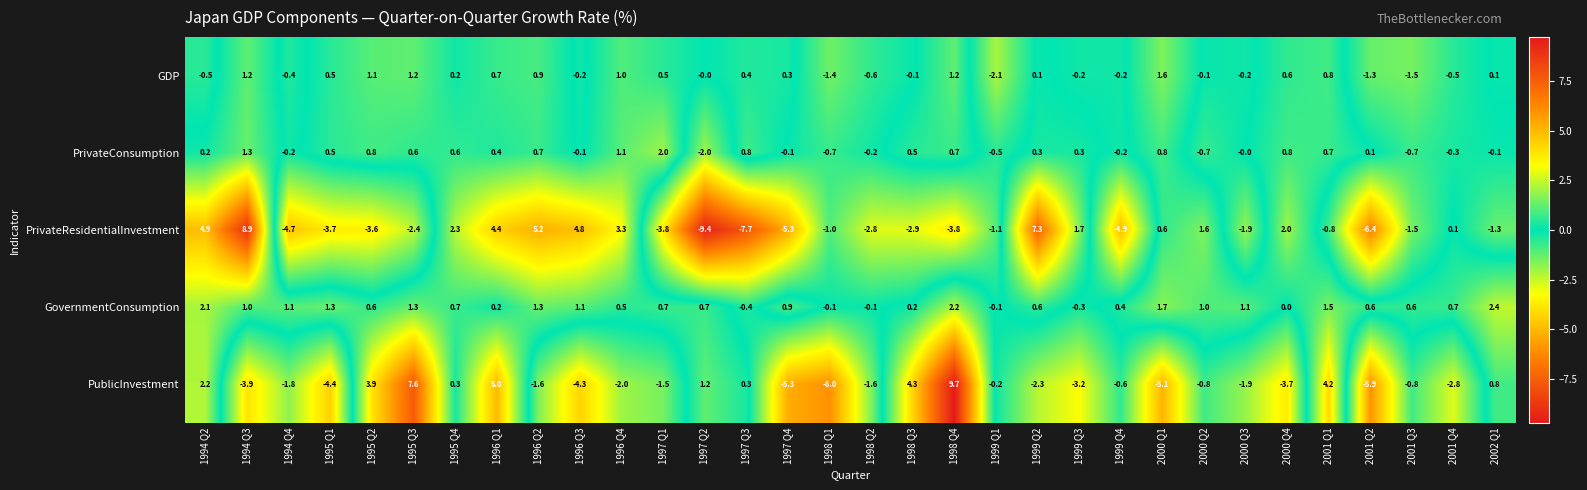

The PublicInvestment series shows -1.6 at 1996 Q2. True or false?

True